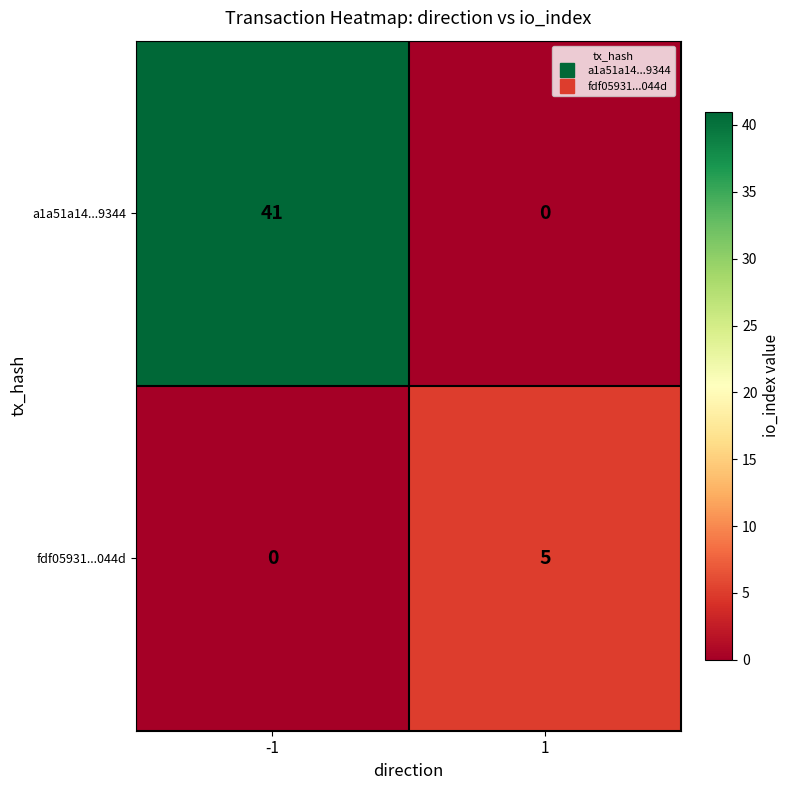

The fdf05931...044d series shows 0 at -1. True or false?

True